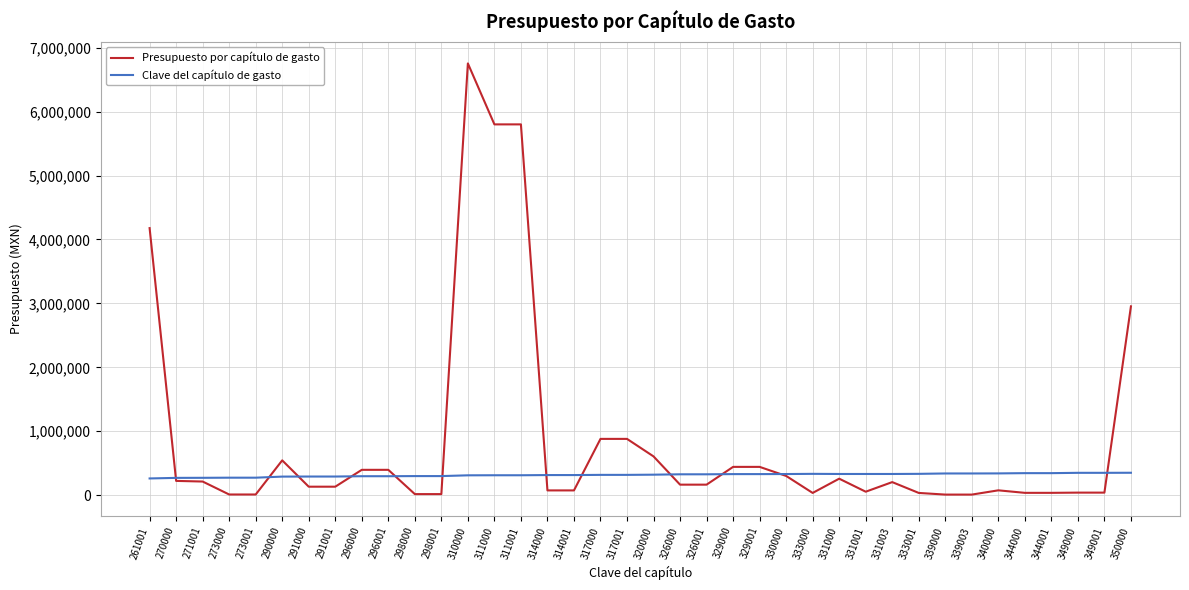

True or false: Clave del capítulo de gasto has a value of 329000.0 at 329000.

True